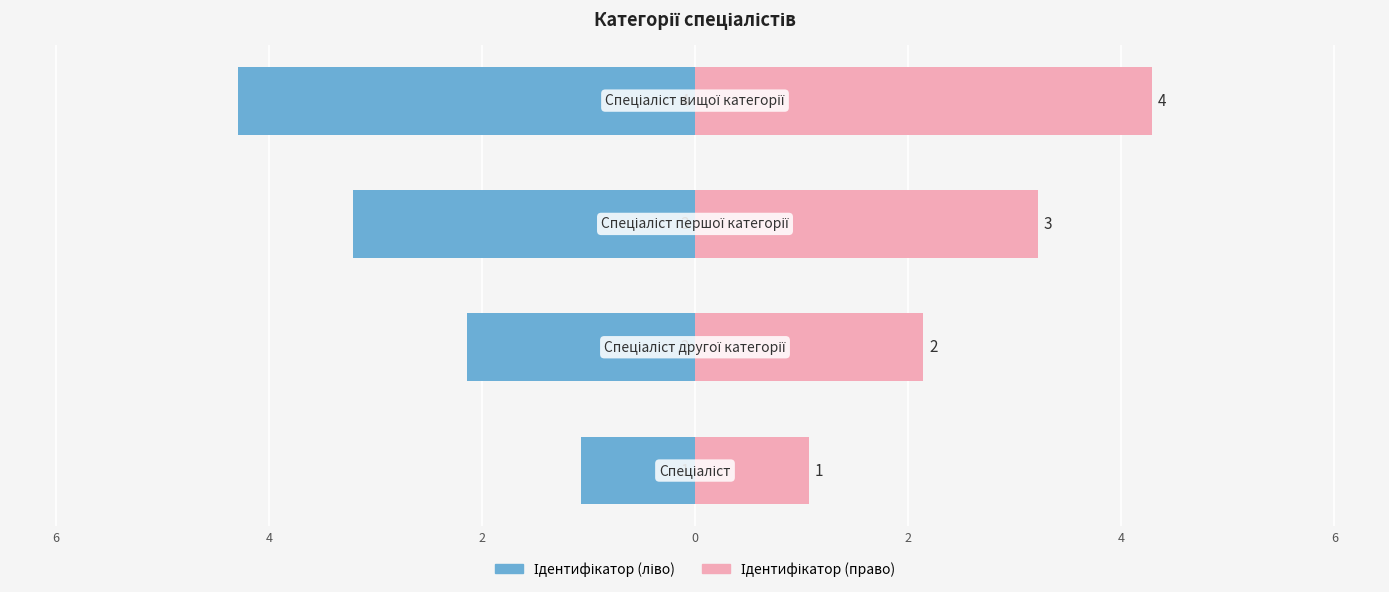

What is the value of the Ідентифікатор (право) bar at the 1st from the left?

1